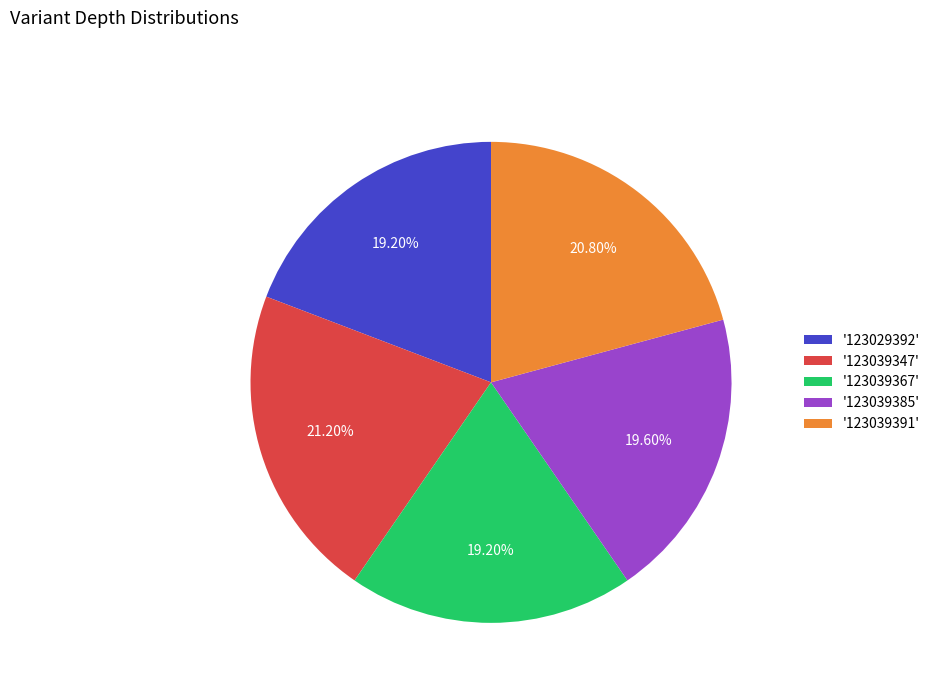

Do '123029392' and '123039347' together represent more than half of the pie?

No